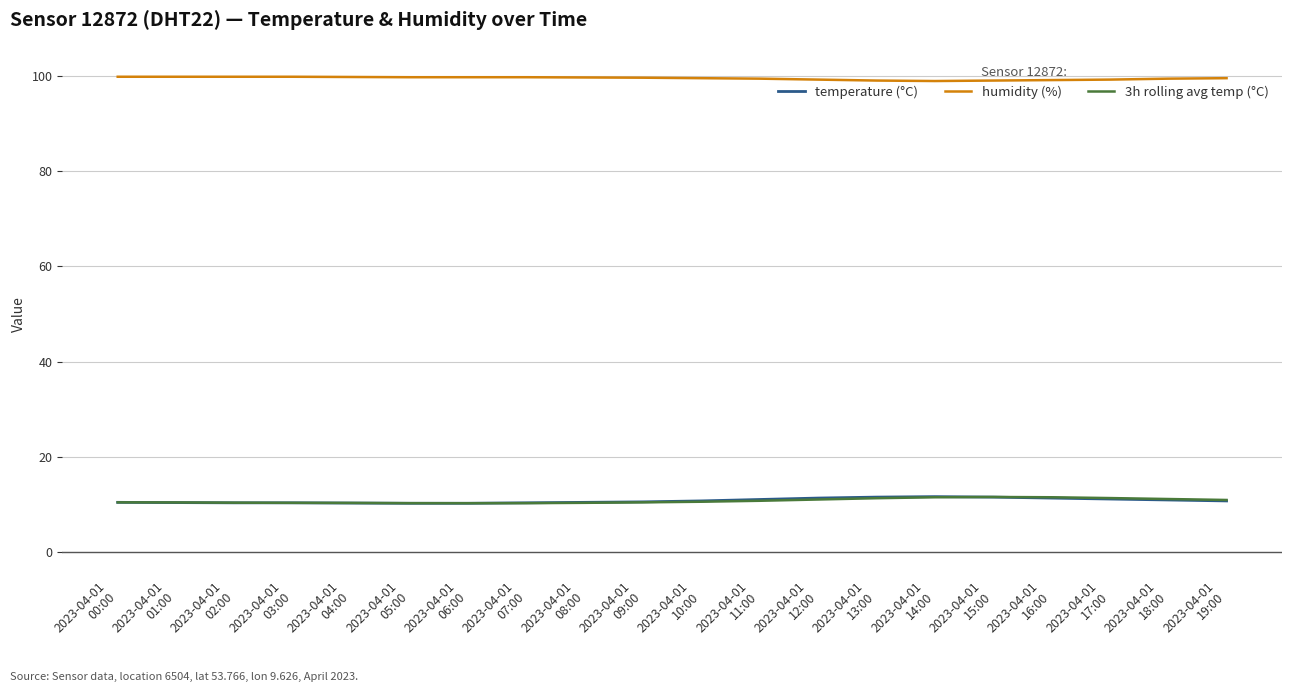

What is the difference between the humidity (%) values at 2023-04-01
17:00 and 2023-04-01
05:00?

0.5